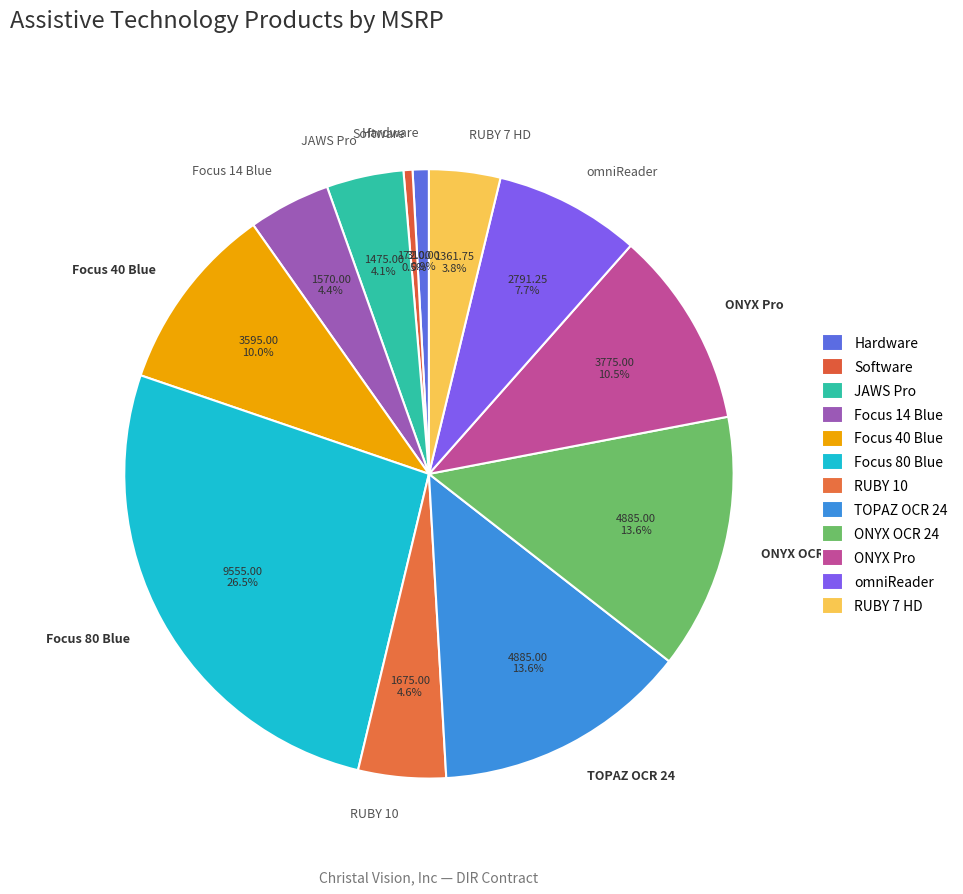

How many segments does this pie chart have?

12